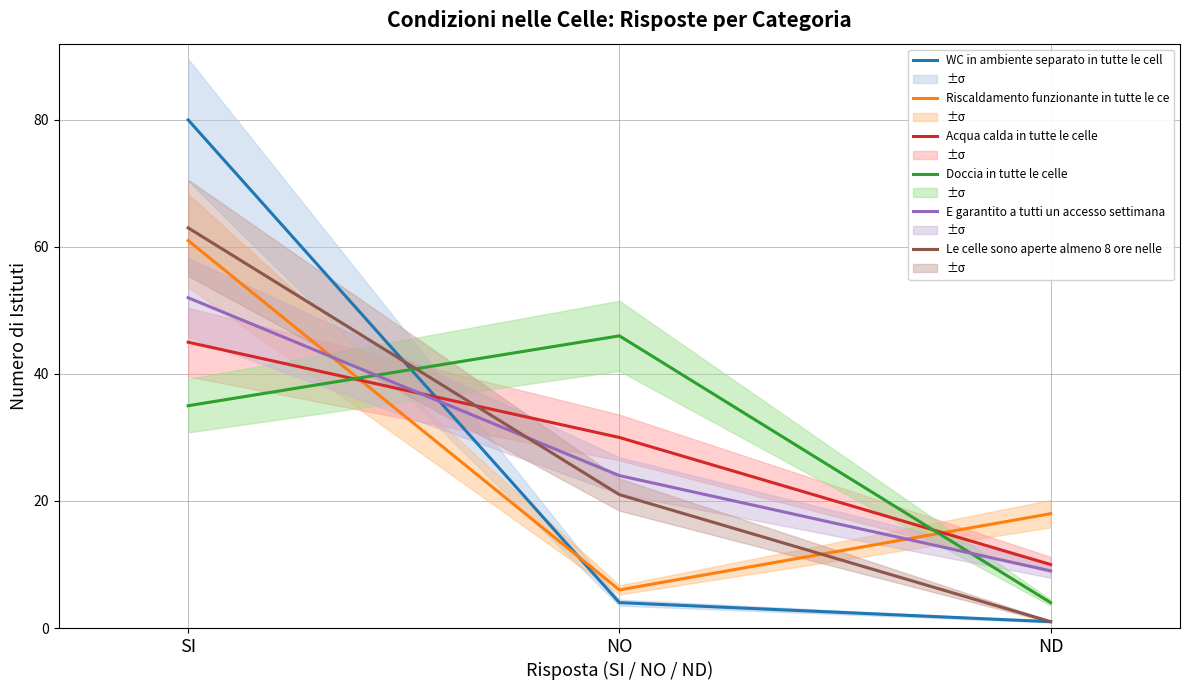

Rank the series by their maximum value, from lowest to highest.

Acqua calda in tutte le celle, Doccia in tutte le celle, E garantito a tutti un accesso settimanale alla palestra, Riscaldamento funzionante in tutte le celle, Le celle sono aperte almeno 8 ore nelle sezioni di media sicurezza, WC in ambiente separato in tutte le celle